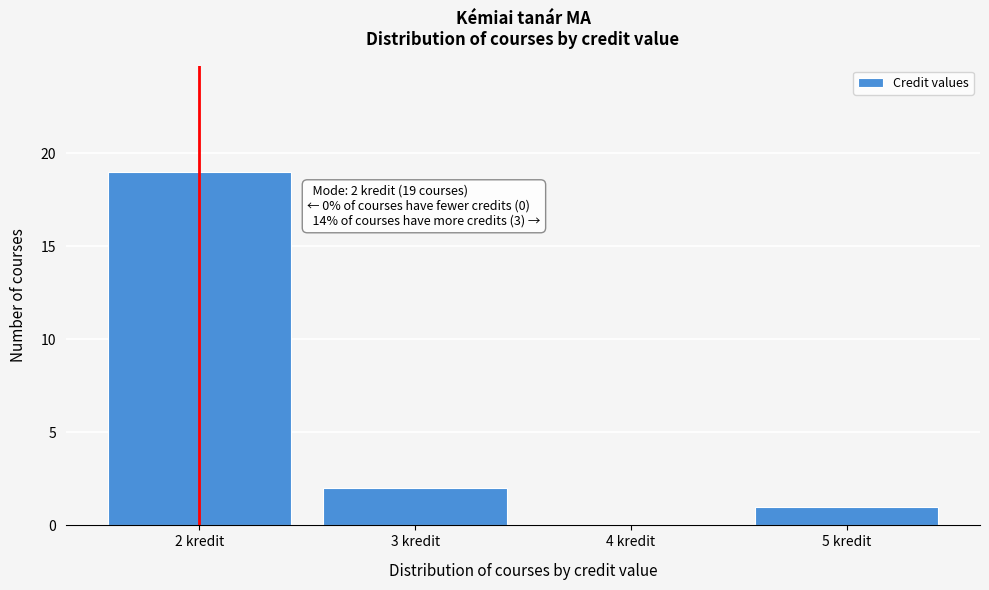

Over which range of the x-axis is the bar tallest?

1.5 to 2.5